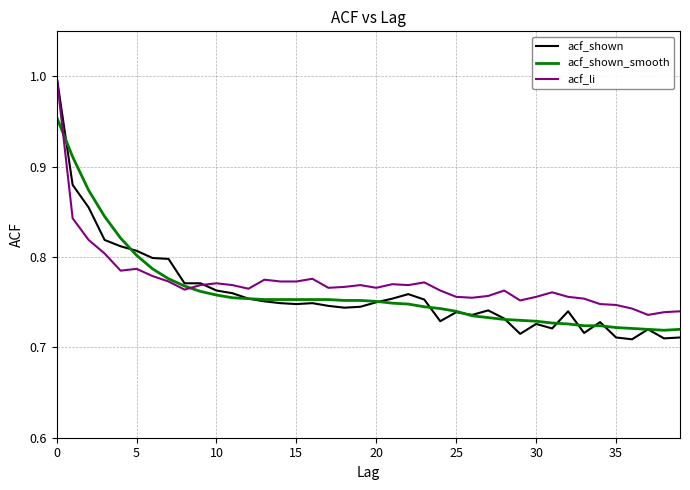

Which series has the largest range (max minus min)?

acf_shown